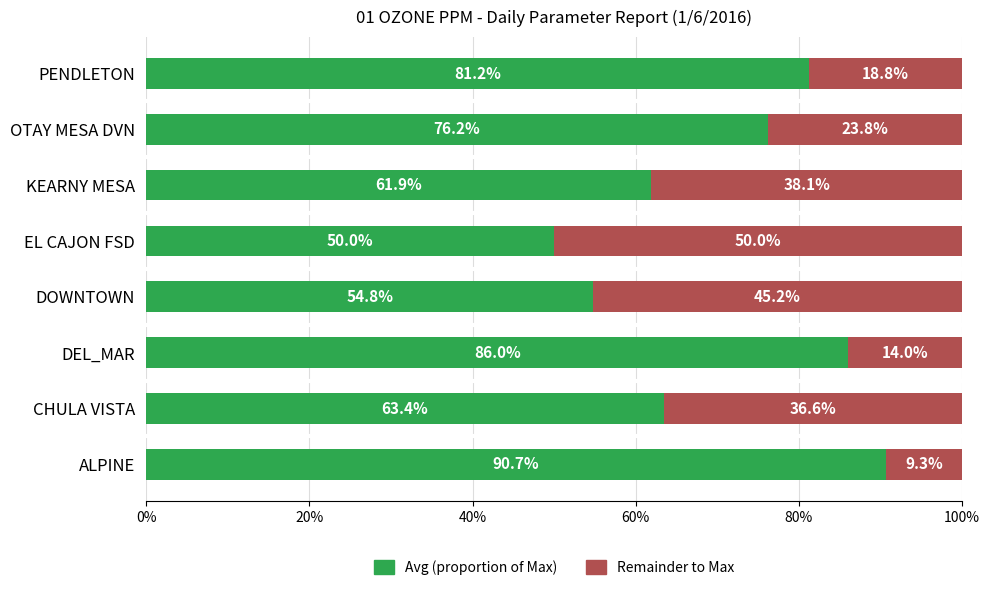

What is the total value across all series at CHULA VISTA?

100.0